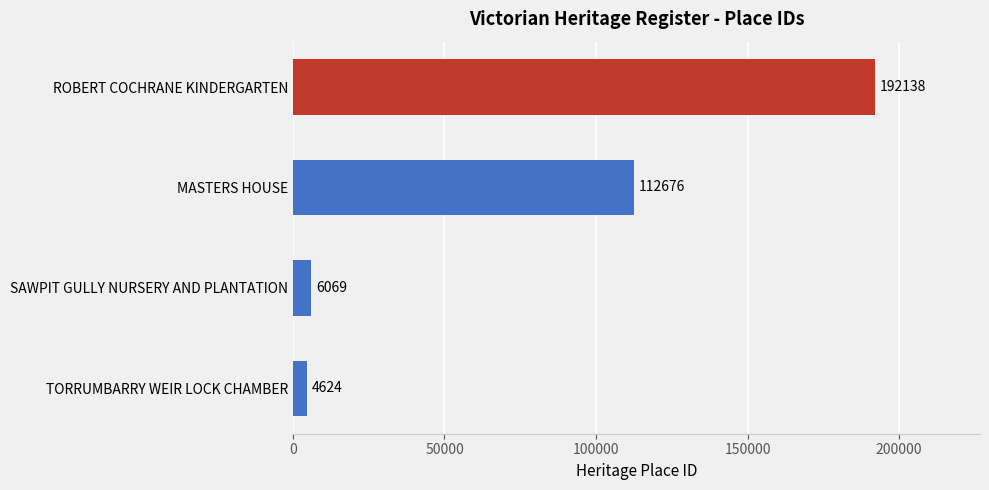

Rank the categories by value from highest to lowest.

ROBERT COCHRANE KINDERGARTEN, MASTERS HOUSE, SAWPIT GULLY NURSERY AND PLANTATION, TORRUMBARRY WEIR LOCK CHAMBER